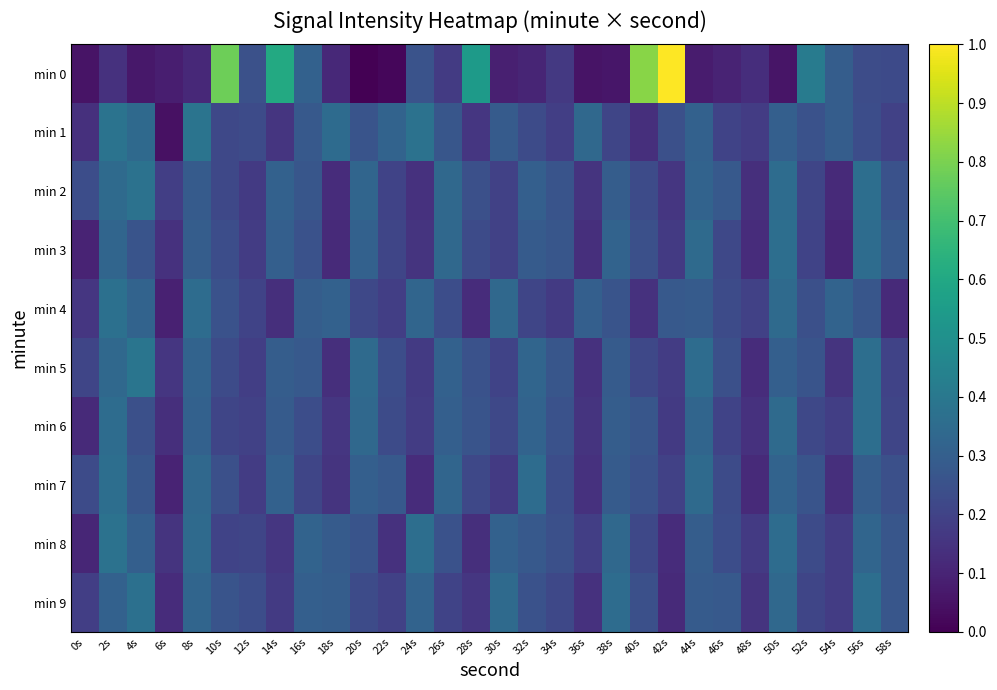

What is the spread (max minus min) of values at 48s?

0.1